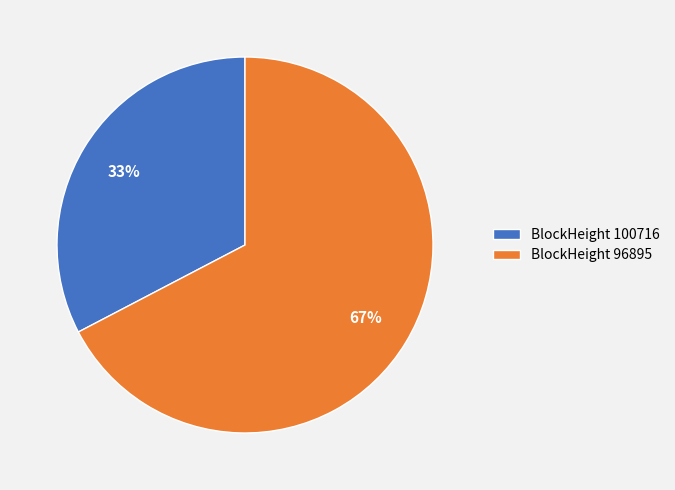

To the nearest percent, what is the average slice percentage?

50%